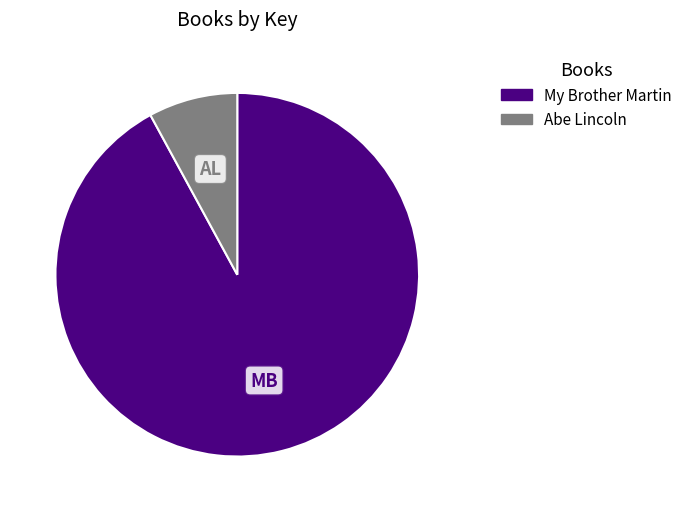

Which has a higher value, Abe Lincoln or My Brother Martin?

My Brother Martin